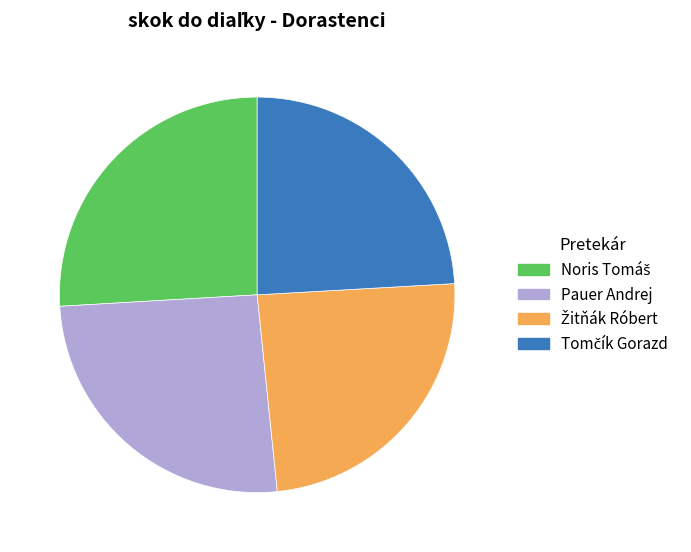

True or false: Pauer Andrej accounts for 26% of the total.

True